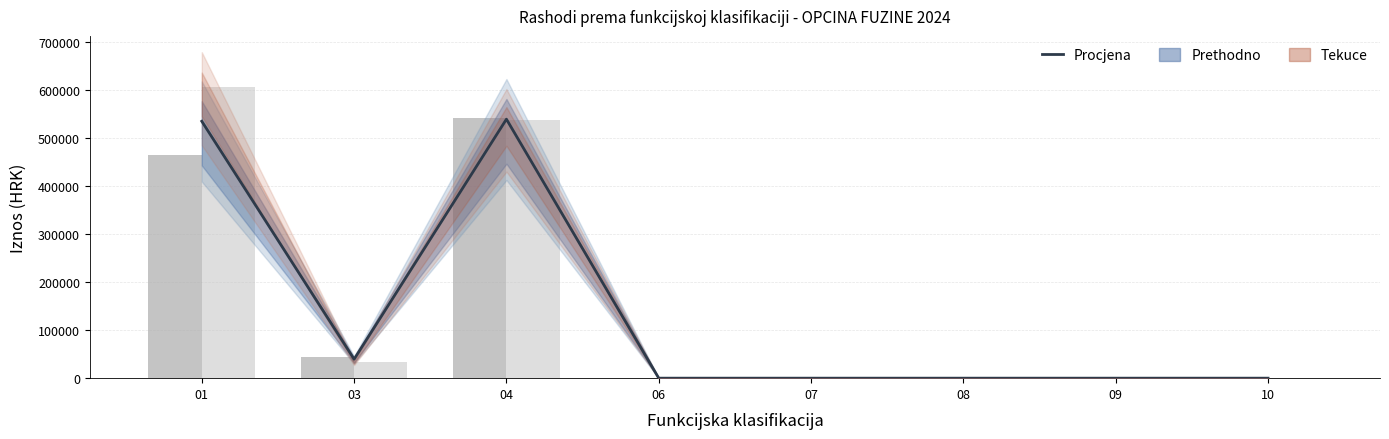

Reading right to left, what are all the values shown in this chart?

Procjena (sredina): 0.0	0.0	0.0	0.0	0.0	539437.8	39527.3	535113.9
Prethodno razdoblje: 0.0	0.0	0.0	0.0	0.0	541167.9	44840.0	464005.7
Tekuce razdoblje: 0.0	0.0	0.0	0.0	0.0	537707.6	34214.6	606222.1